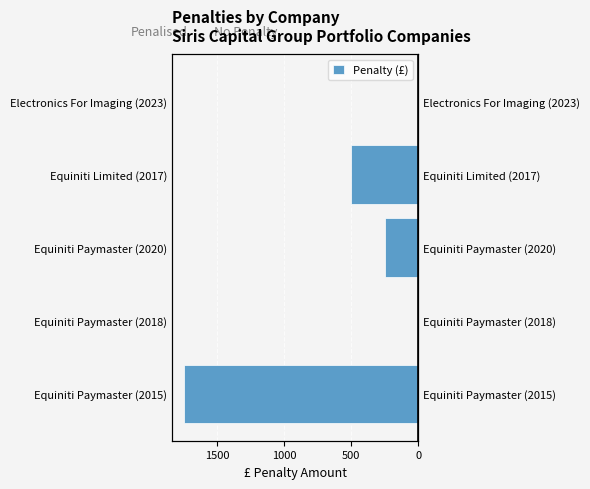

How many values are below -250?

2